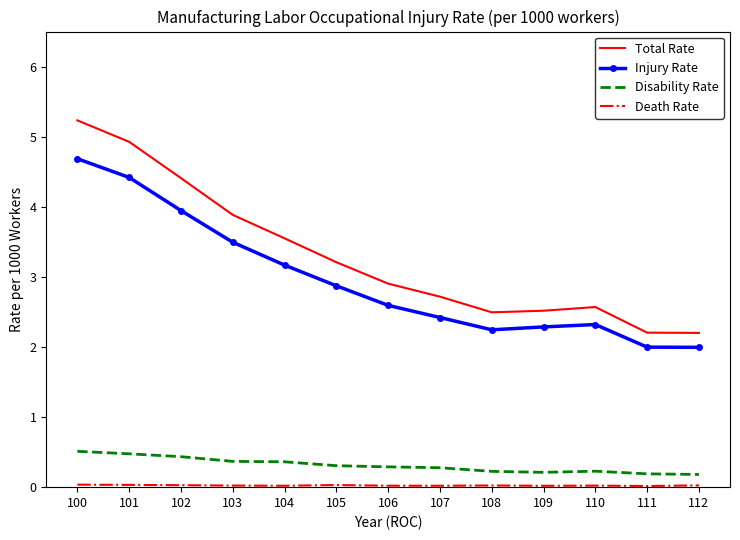

Which series changed the most between 103 and 109?

Total Rate